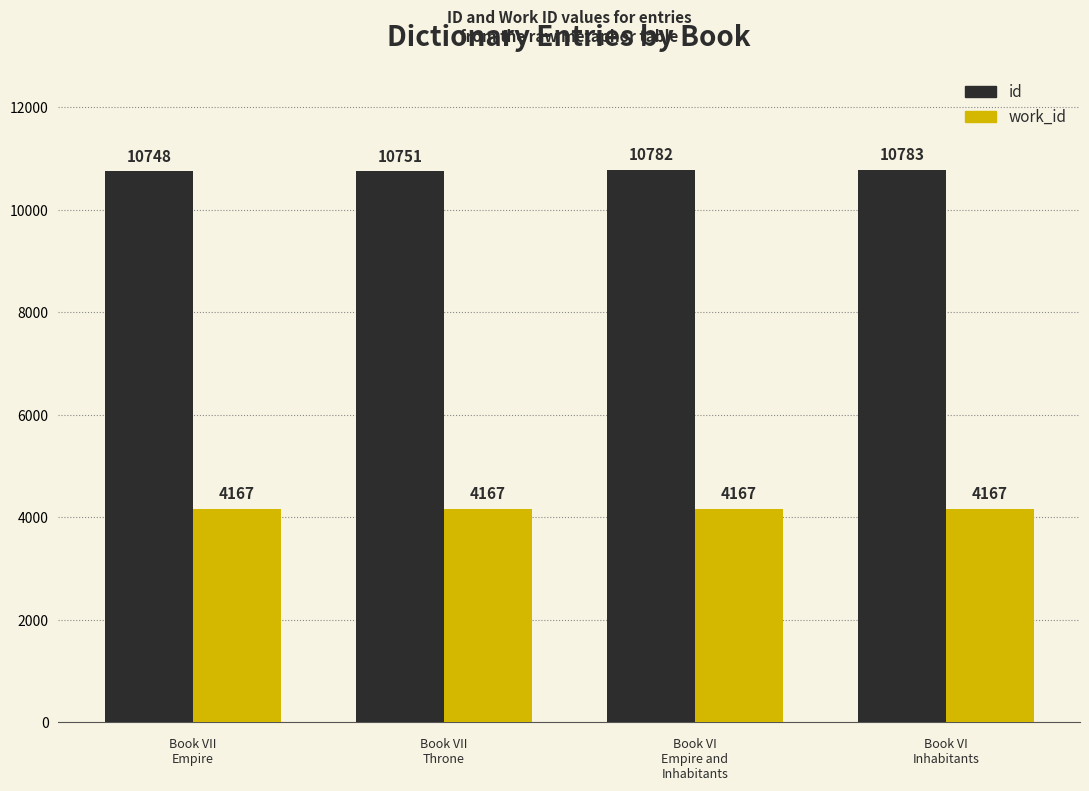

What is the smallest value displayed?

4167